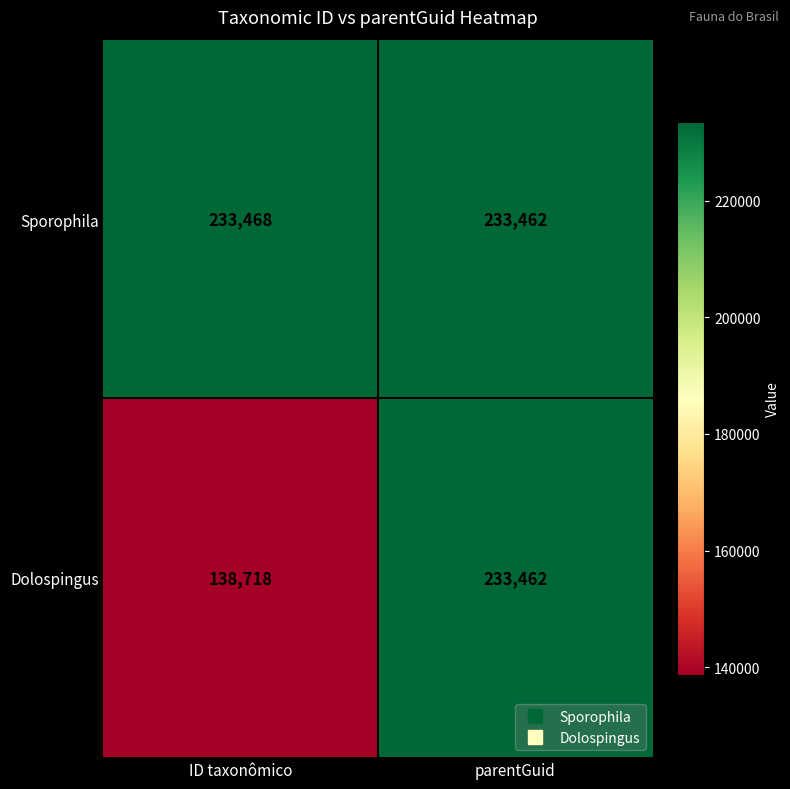

Which category has the lowest value across all series?

ID taxonômico